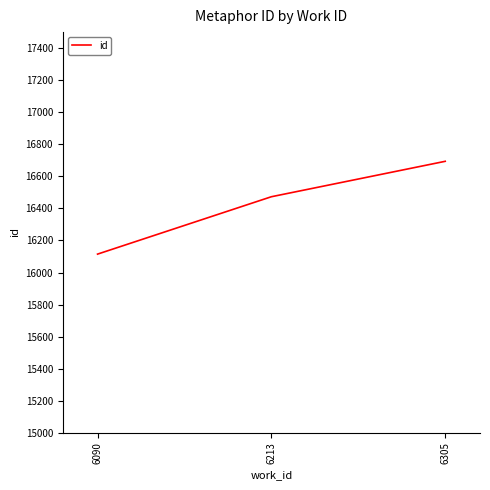

What is the difference between the values at 6213 and 6305?

221